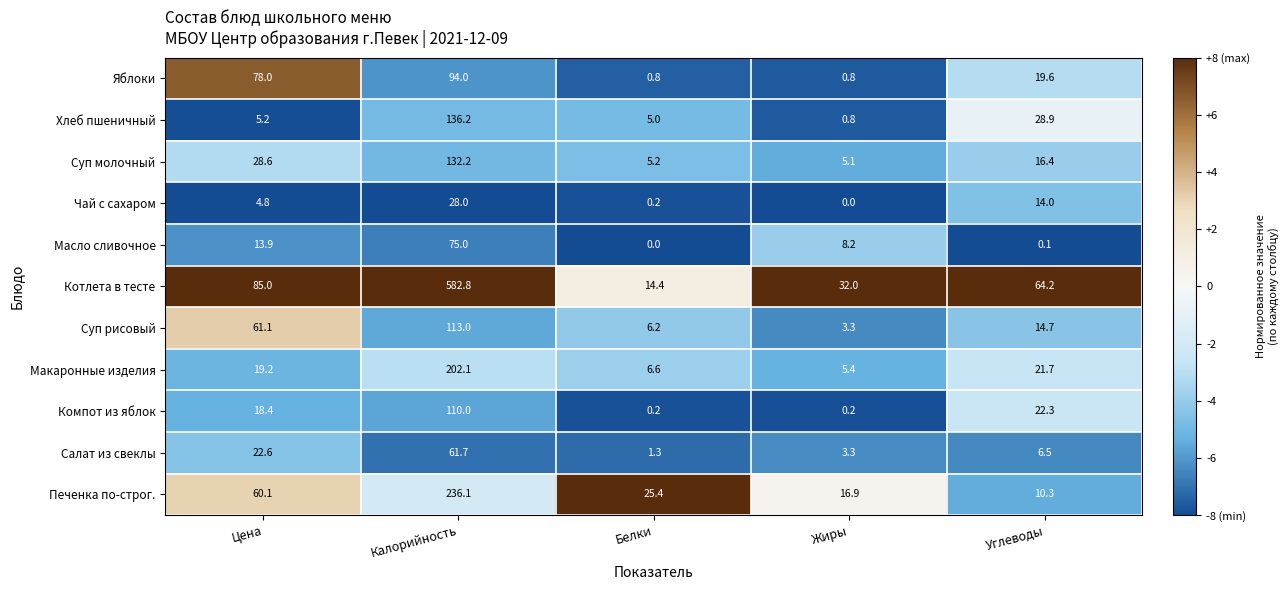

The Компот из яблок series shows 0.2 at Жиры. True or false?

True